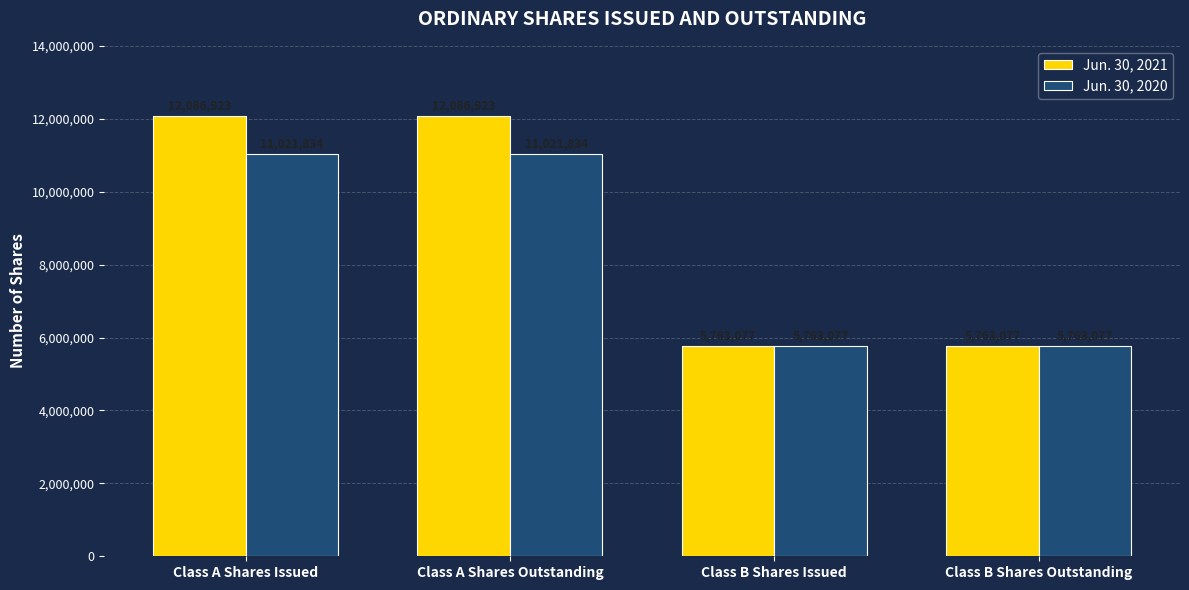

What are all the series names shown in the legend?

Jun. 30, 2021, Jun. 30, 2020